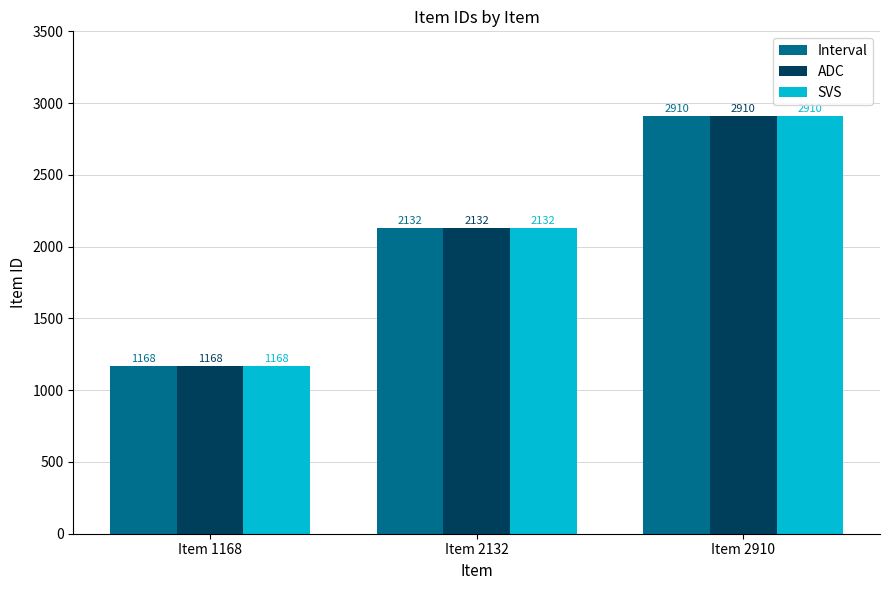

Reading left to right, extract all data points from this chart.

Interval: 1168	2132	2910
ADC: 1168	2132	2910
SVS: 1168	2132	2910